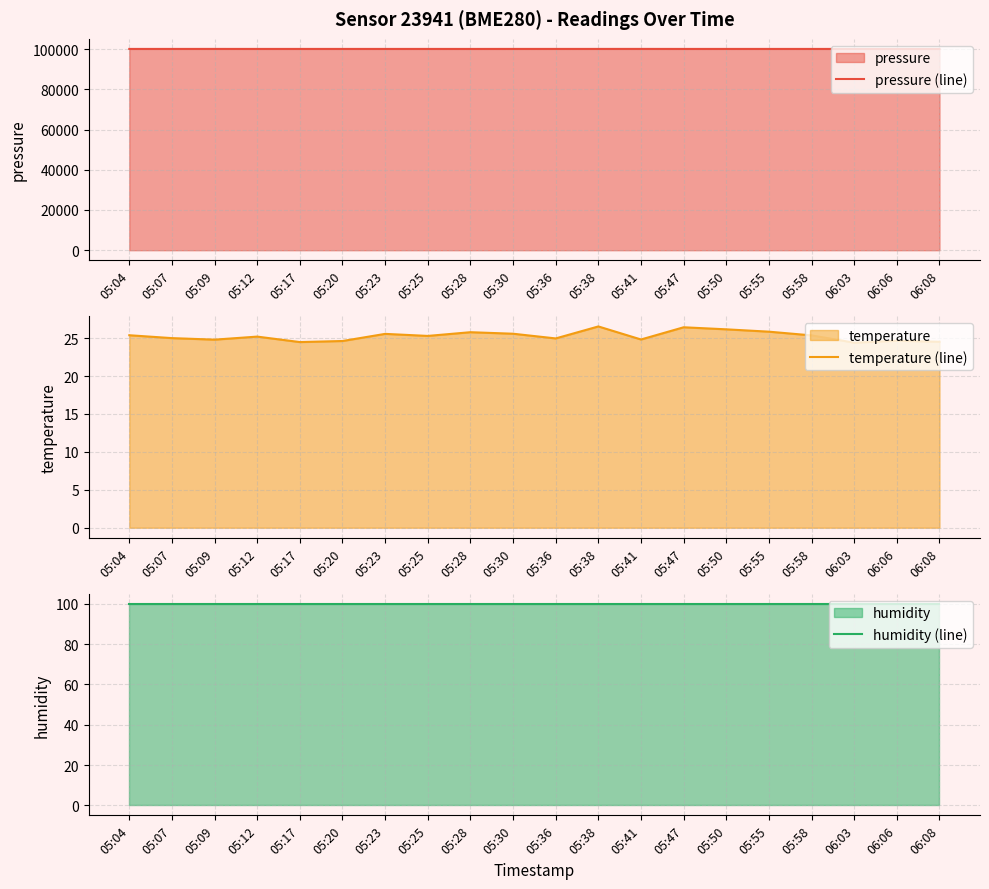

At which label is temperature (line) closest to 25?

05:07